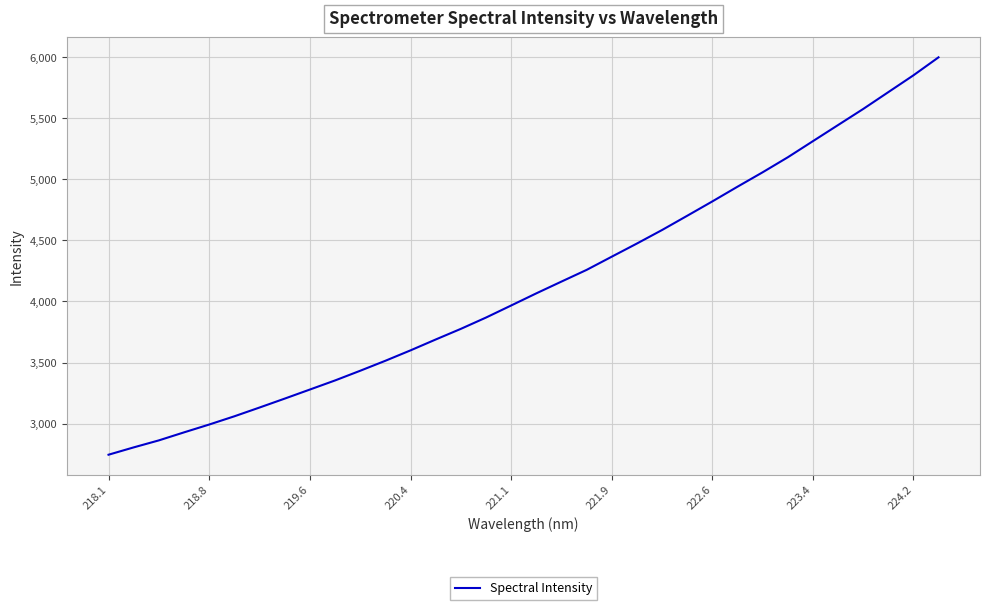

What is the difference between the maximum and minimum values?

3253.1